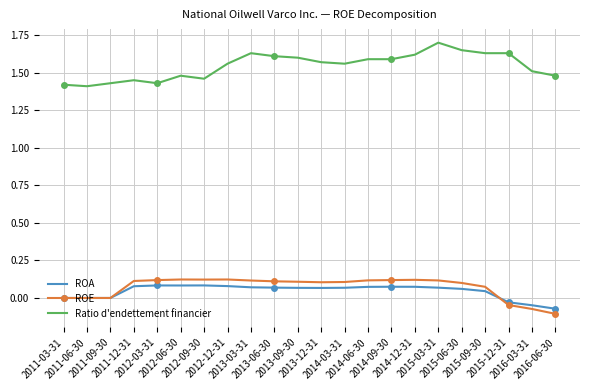

What is the maximum value for Ratio d'endettement financier?

1.7